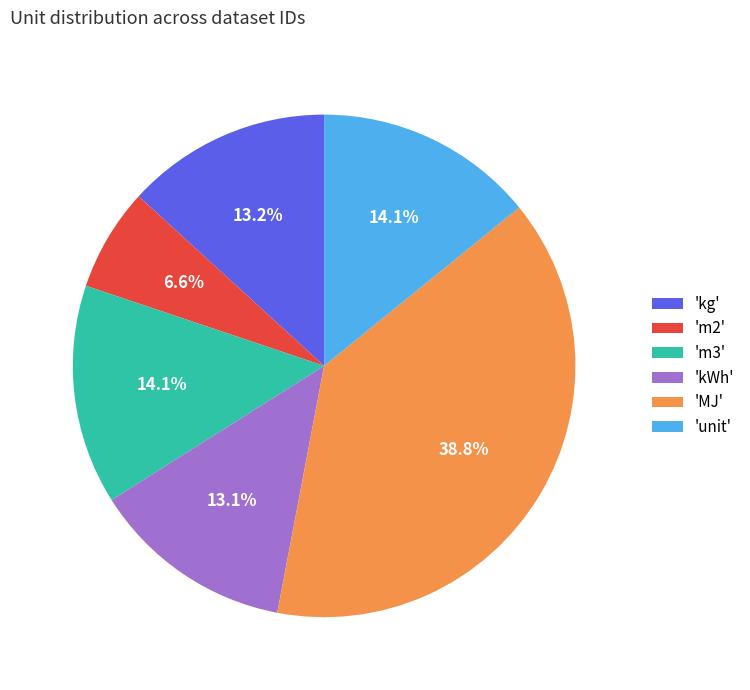

What percentage is NOT represented by 'm2'?

93.4%